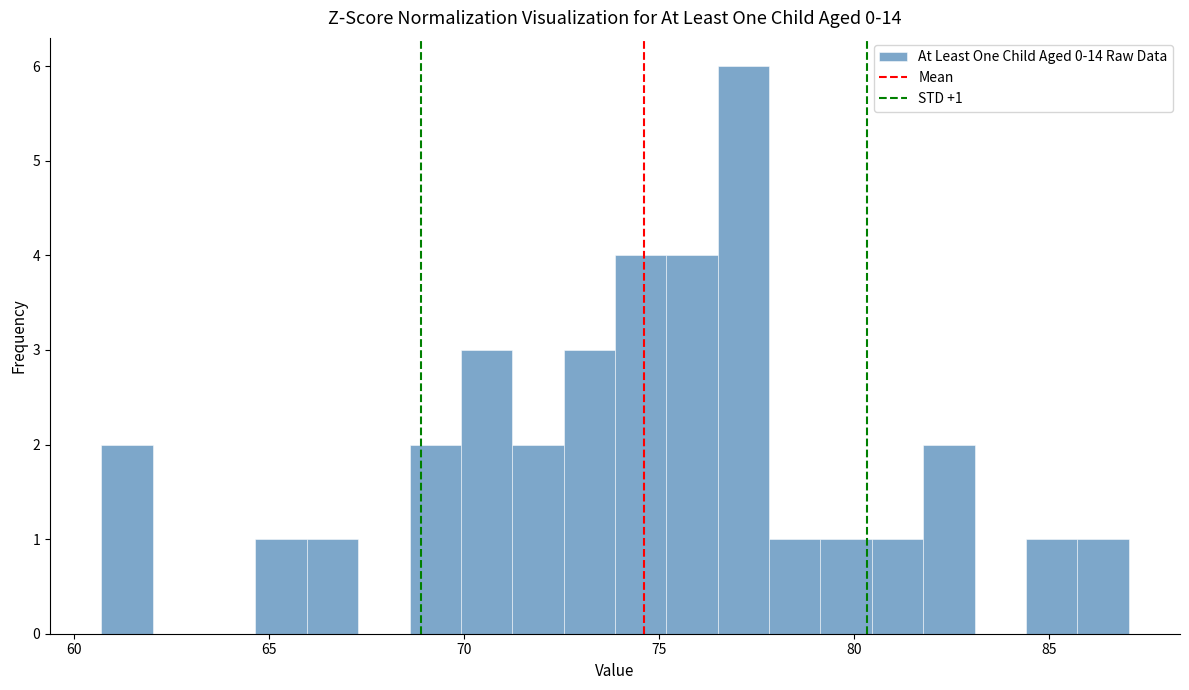

Read against the x-axis, roughly where is the centre of the tallest bar?

77.0